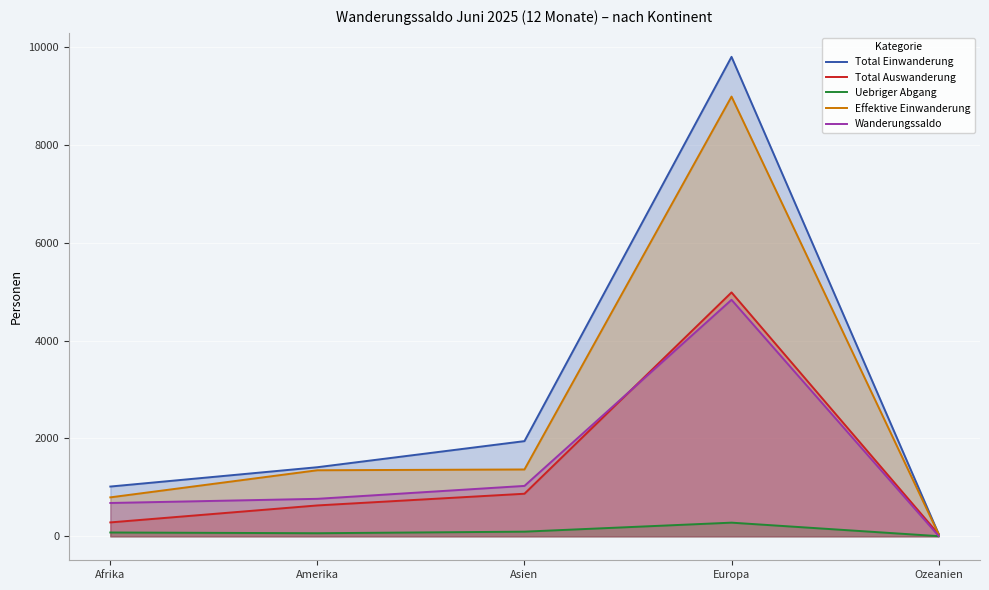

Reading left to right, what are all the values shown in this chart?

Total Einwanderung: Afrika=1017	Amerika=1412	Asien=1945	Europa=9798	Ozeanien=50
Total Auswanderung: Afrika=284	Amerika=631	Asien=870	Europa=4984	Ozeanien=42
Uebriger Abgang: Afrika=78	Amerika=63	Asien=95	Europa=279	Ozeanien=3
Effektive Einwanderung: Afrika=796	Amerika=1350	Asien=1366	Europa=8986	Ozeanien=46
Wanderungssaldo: Afrika=681	Amerika=766	Asien=1030	Europa=4833	Ozeanien=9